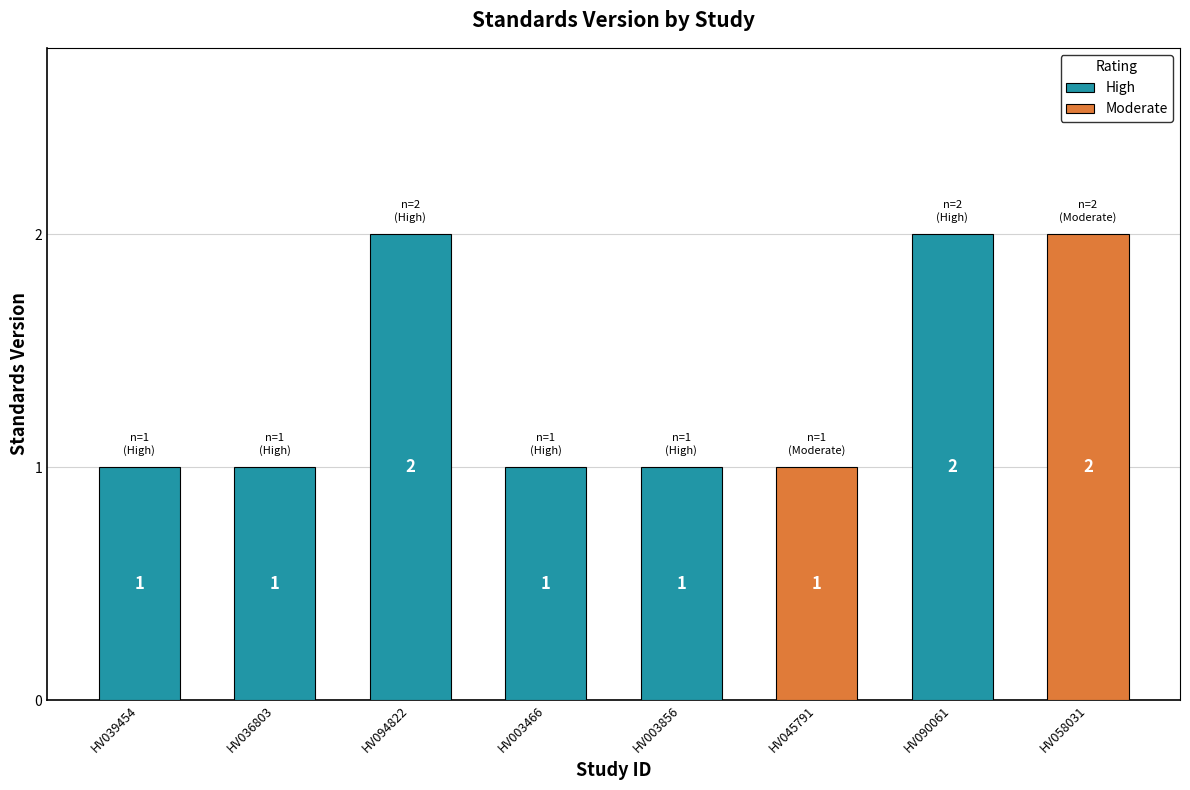

What is the approximate value at WWHV003856?

1